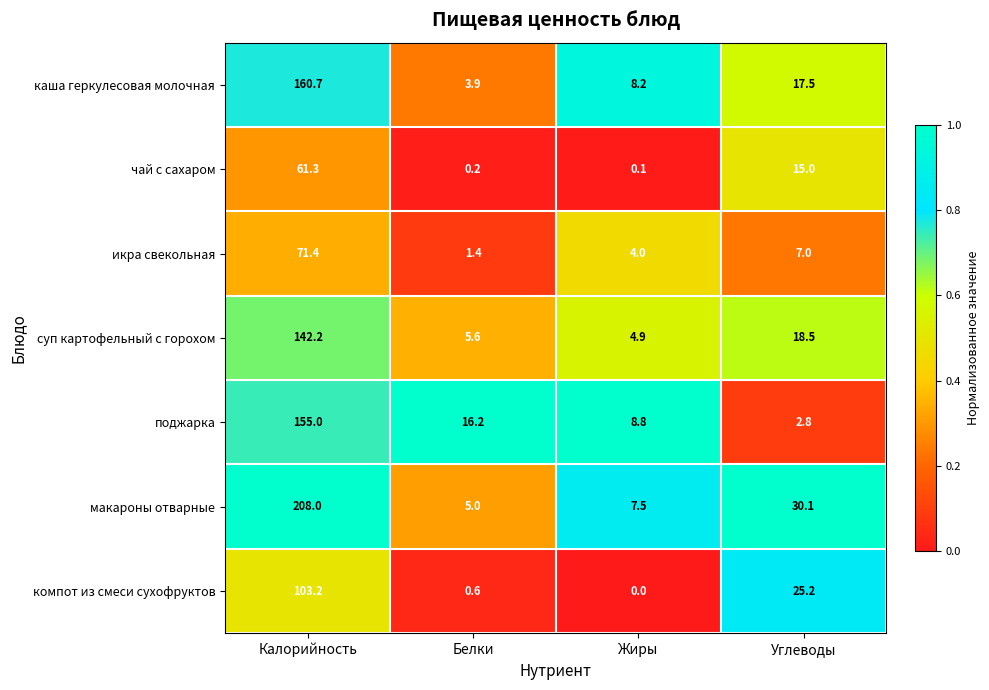

What is the difference between the макароны отварные values at Жиры and Белки?

2.5